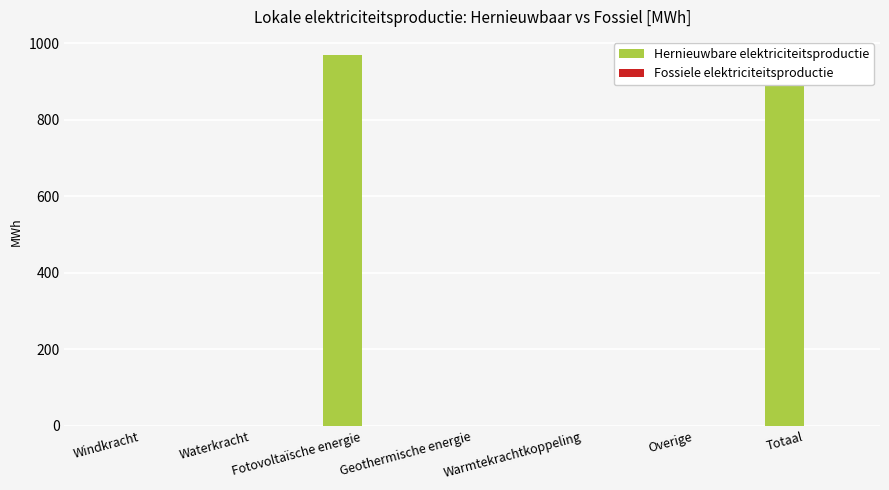

Reading left to right, extract all data points from this chart.

Hernieuwbare elektriciteitsproductie: Windkracht=0.0	Waterkracht=0.0	Fotovoltaïsche energie=968.5	Geothermische energie=0.0	Warmtekrachtkoppeling=0.0	Overige=0.0	Totaal=968.5
Fossiele elektriciteitsproductie: Windkracht=0.0	Waterkracht=0.0	Fotovoltaïsche energie=0.0	Geothermische energie=0.0	Warmtekrachtkoppeling=0.0	Overige=0.0	Totaal=0.0